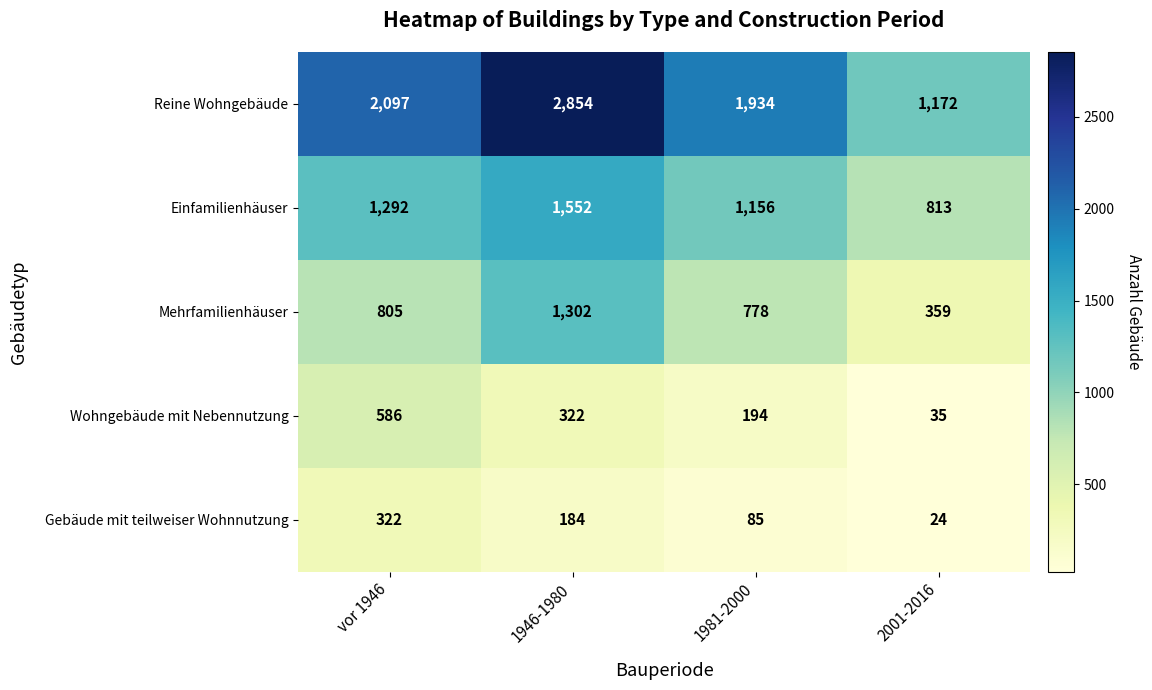

Which series changed the most between vor 1946 and 1981-2000?

Wohngebäude mit Nebennutzung